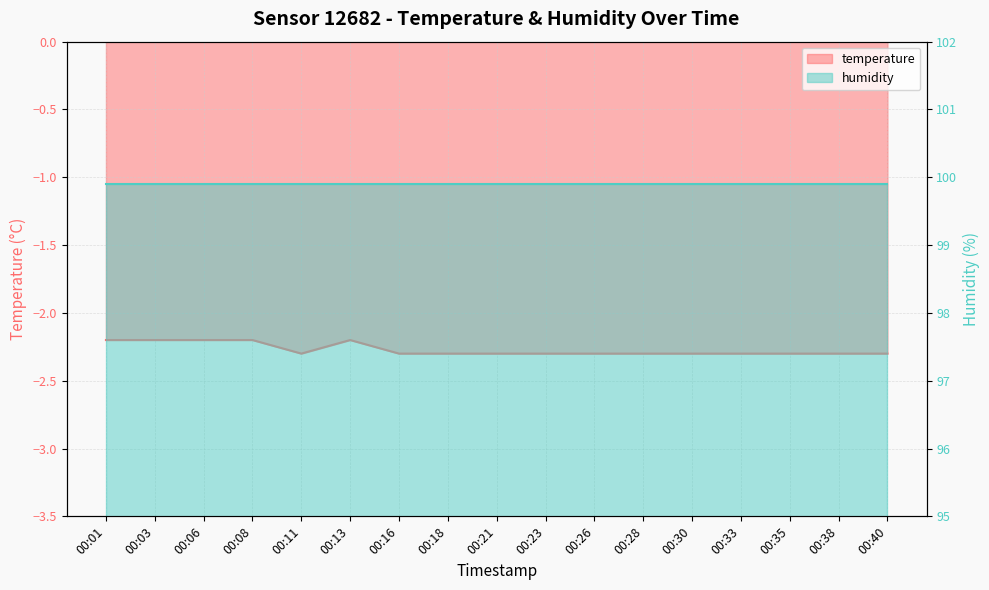

What is the sum of the values at 00:11 and 00:26?

-4.6